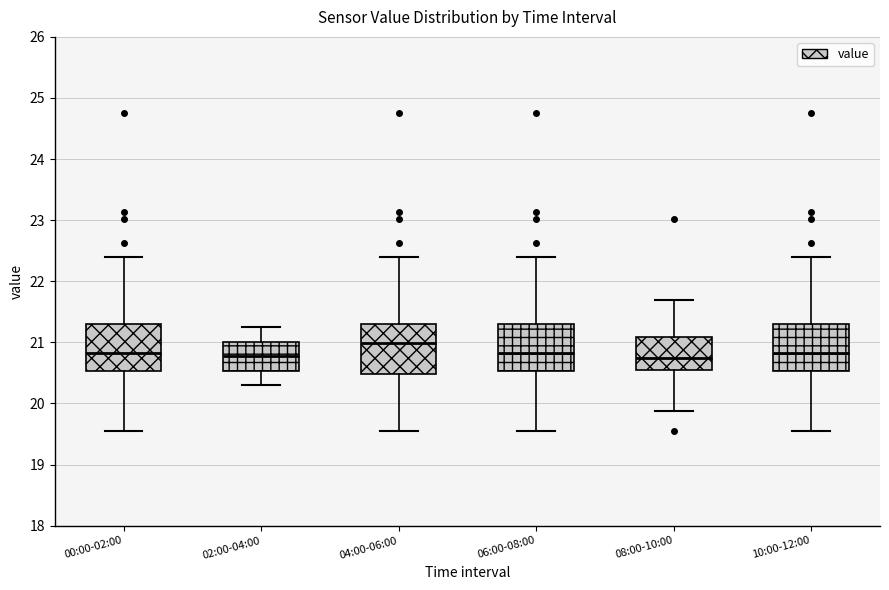

Reading left to right, read every box against the y-axis: the position of its median line, the range the box covers, and the ends of its whiskers. The values are not printed on the chart, so give them approximately, as read against the axis.

00:00-02:00: median 20.8, box 20.5 to 21.3, whiskers 19.6 to 22.4
02:00-04:00: median 20.8, box 20.5 to 21.0, whiskers 20.3 to 21.3
04:00-06:00: median 21.0, box 20.5 to 21.3, whiskers 19.6 to 22.4
06:00-08:00: median 20.8, box 20.5 to 21.3, whiskers 19.6 to 22.4
08:00-10:00: median 20.8, box 20.6 to 21.1, whiskers 19.9 to 21.7
10:00-12:00: median 20.8, box 20.5 to 21.3, whiskers 19.6 to 22.4